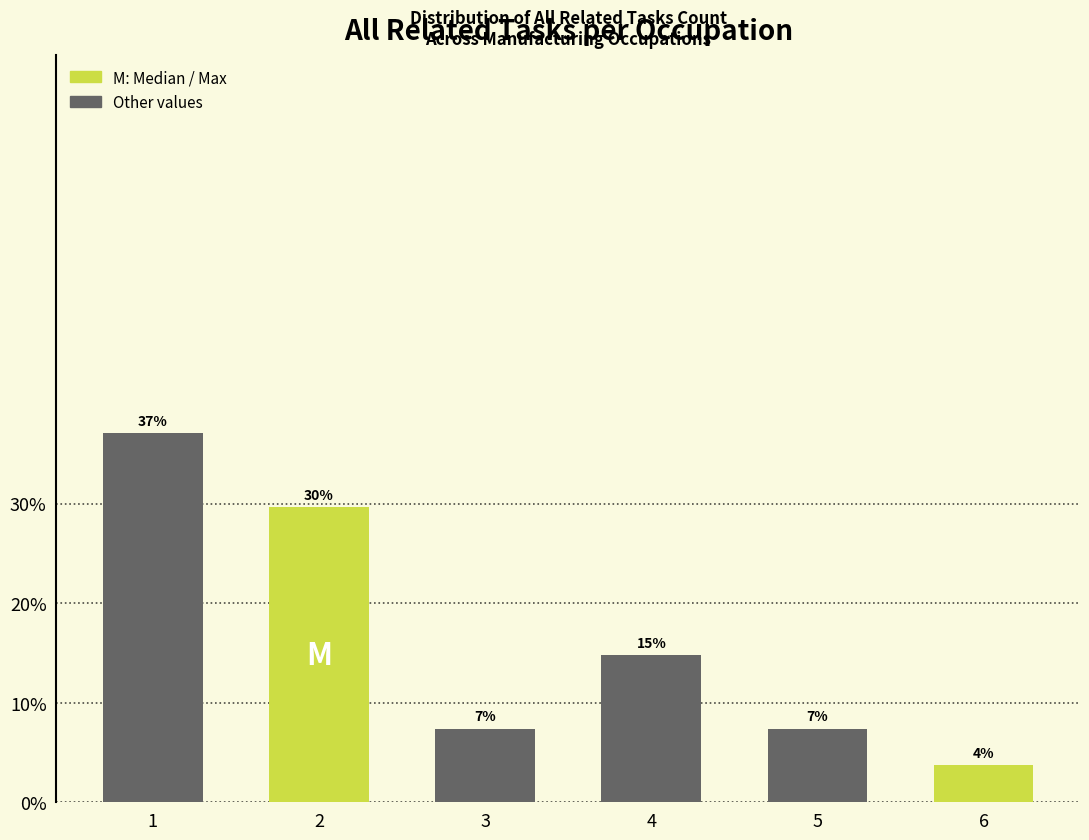

Does the chart contain any negative values?

No